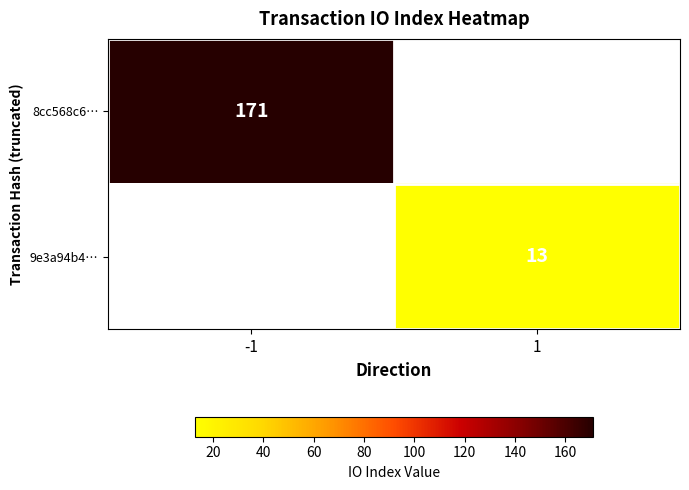

Is it true that 9e3a94b4… equals 13 at 1?

True